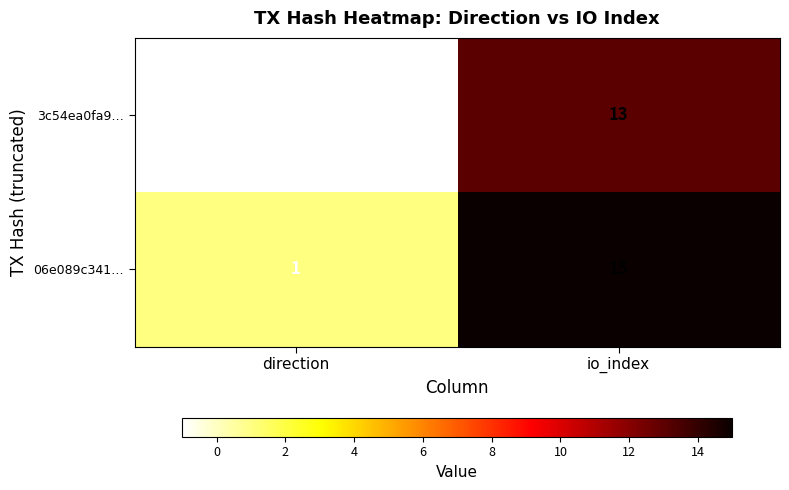

What is the total value across all series at io_index?

28